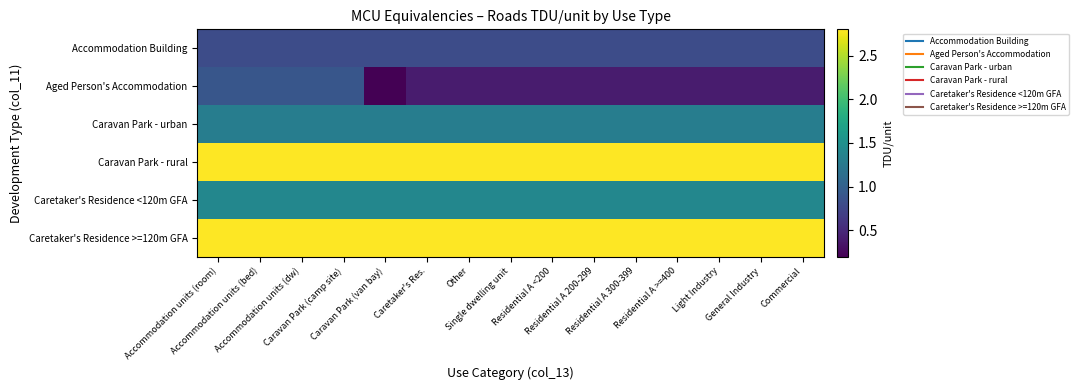

Reading right to left, extract all data points from this chart.

Accommodation Building: Commercial=0.8	General Industry=0.8	Light Industry=0.8	Residential A >=400=0.8	Residential A 300-399=0.8	Residential A 200-299=0.8	Residential A <200=0.8	Single dwelling unit=0.8	Other=0.8	Caretaker's Res.=0.8	Caravan Park (van bay)=0.8	Caravan Park (camp site)=0.8	Accommodation units (dw)=0.8	Accommodation units (bed)=0.8	Accommodation units (room)=0.8
Aged Person's Accommodation: Commercial=0.4	General Industry=0.4	Light Industry=0.4	Residential A >=400=0.4	Residential A 300-399=0.4	Residential A 200-299=0.4	Residential A <200=0.4	Single dwelling unit=0.4	Other=0.4	Caretaker's Res.=0.4	Caravan Park (van bay)=0.2	Caravan Park (camp site)=0.9	Accommodation units (dw)=0.9	Accommodation units (bed)=0.9	Accommodation units (room)=0.9
Caravan Park - urban: Commercial=1.3	General Industry=1.3	Light Industry=1.3	Residential A >=400=1.3	Residential A 300-399=1.3	Residential A 200-299=1.3	Residential A <200=1.3	Single dwelling unit=1.3	Other=1.3	Caretaker's Res.=1.3	Caravan Park (van bay)=1.3	Caravan Park (camp site)=1.3	Accommodation units (dw)=1.3	Accommodation units (bed)=1.3	Accommodation units (room)=1.3
Caravan Park - rural: Commercial=2.8	General Industry=2.8	Light Industry=2.8	Residential A >=400=2.8	Residential A 300-399=2.8	Residential A 200-299=2.8	Residential A <200=2.8	Single dwelling unit=2.8	Other=2.8	Caretaker's Res.=2.8	Caravan Park (van bay)=2.8	Caravan Park (camp site)=2.8	Accommodation units (dw)=2.8	Accommodation units (bed)=2.8	Accommodation units (room)=2.8
Caretaker's Residence <120m GFA: Commercial=1.4	General Industry=1.4	Light Industry=1.4	Residential A >=400=1.4	Residential A 300-399=1.4	Residential A 200-299=1.4	Residential A <200=1.4	Single dwelling unit=1.4	Other=1.4	Caretaker's Res.=1.4	Caravan Park (van bay)=1.4	Caravan Park (camp site)=1.4	Accommodation units (dw)=1.4	Accommodation units (bed)=1.4	Accommodation units (room)=1.4
Caretaker's Residence >=120m GFA: Commercial=2.8	General Industry=2.8	Light Industry=2.8	Residential A >=400=2.8	Residential A 300-399=2.8	Residential A 200-299=2.8	Residential A <200=2.8	Single dwelling unit=2.8	Other=2.8	Caretaker's Res.=2.8	Caravan Park (van bay)=2.8	Caravan Park (camp site)=2.8	Accommodation units (dw)=2.8	Accommodation units (bed)=2.8	Accommodation units (room)=2.8